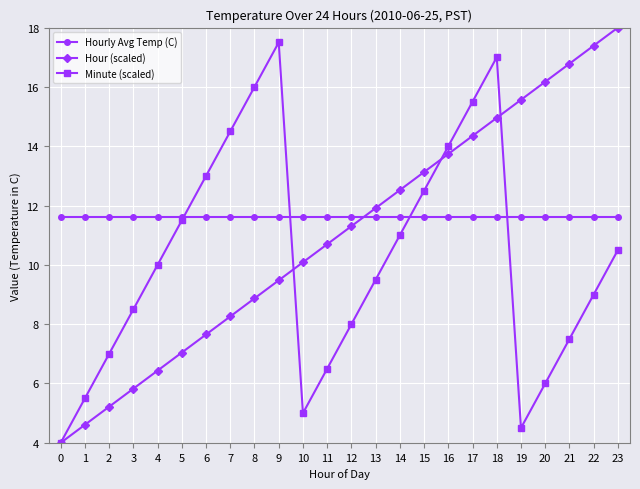

Is the value of Hourly Avg Temp (C) at 8 greater than the value of Hour (scaled) at 16?

No